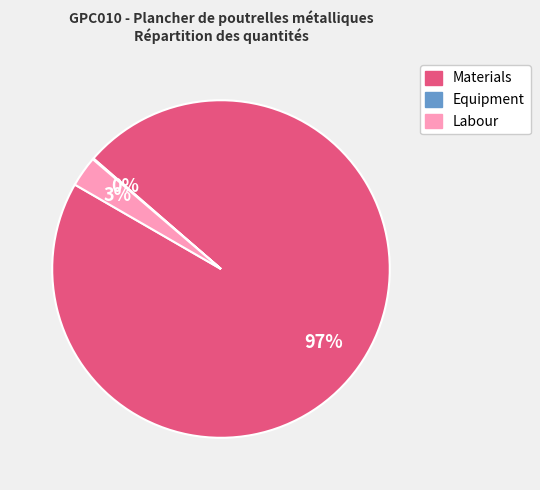

To the nearest percent, what is the difference between the largest and smallest slice percentages?

97%